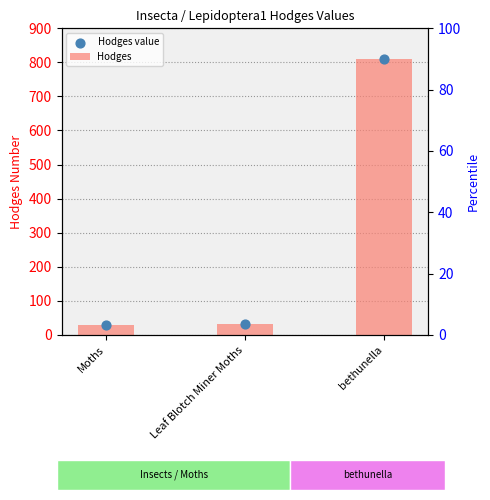

Which series contains the lowest Y value?

Hodges